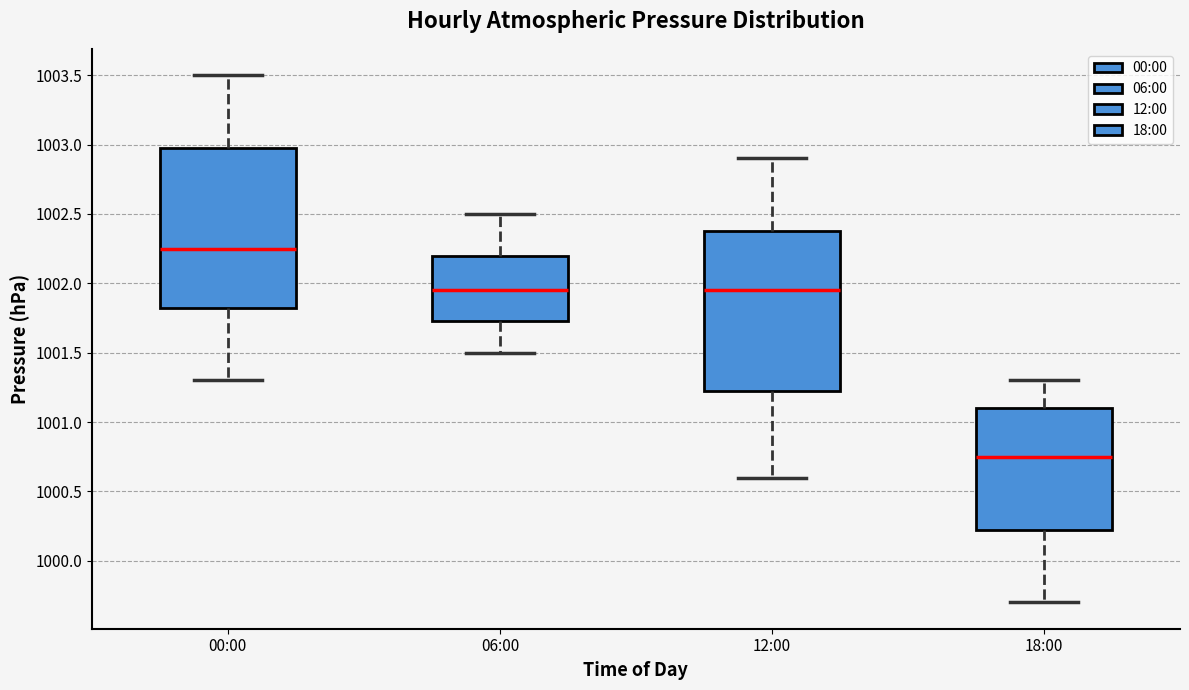

Where is the lower edge of the box for 18:00 on the y-axis? The values are not printed on the chart, so give them approximately, as read against the axis.

1000.25